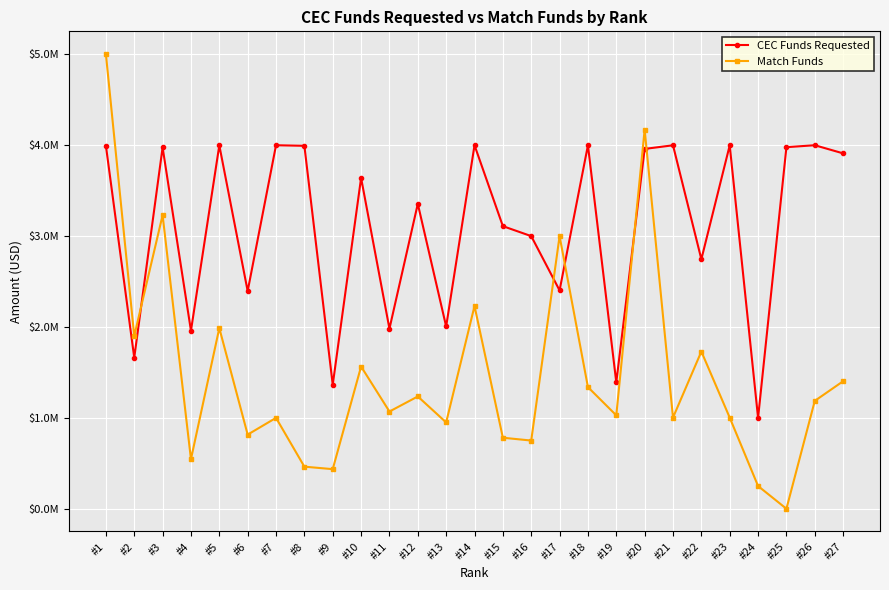

Where do CEC Funds Requested and Match Funds first cross each other?

#2 and #3